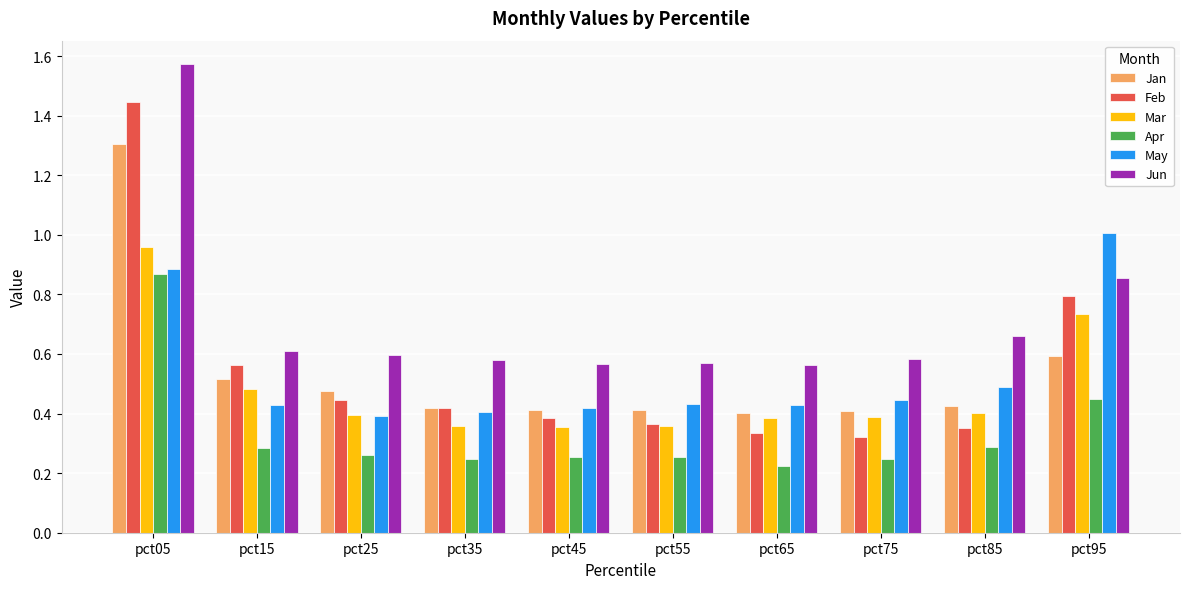

Which series has the largest range (max minus min)?

Feb